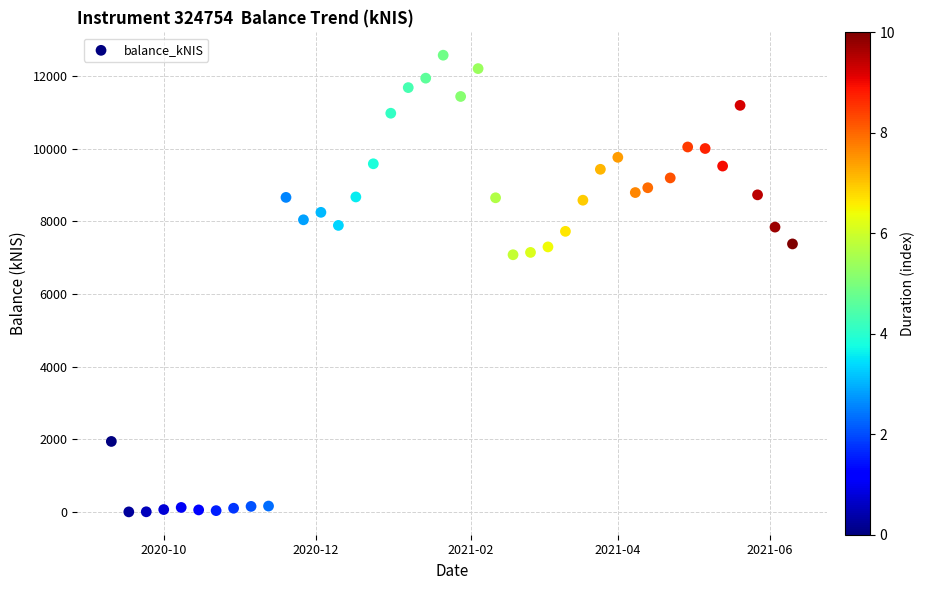

What is the range of Y values (max minus min)?

12568.4